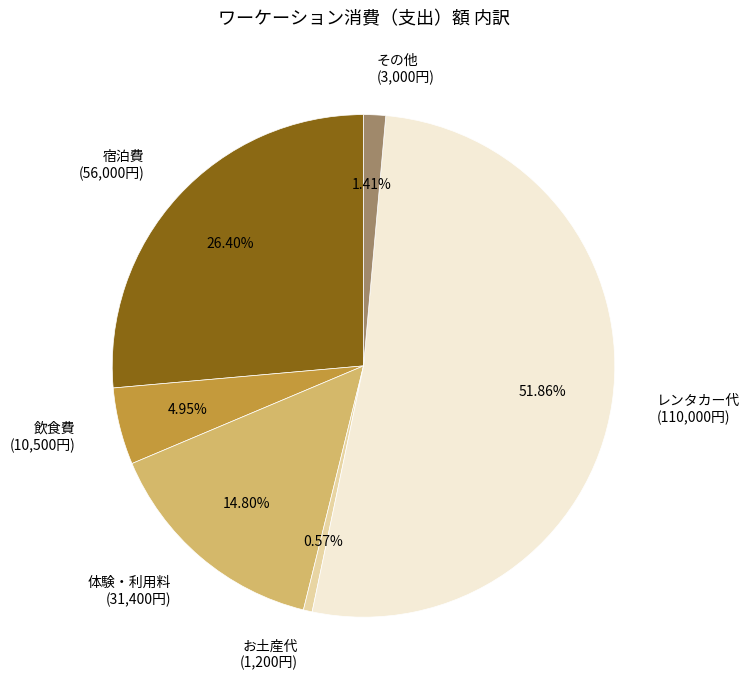

To the nearest percent, what portion does お土産代 represent?

1%